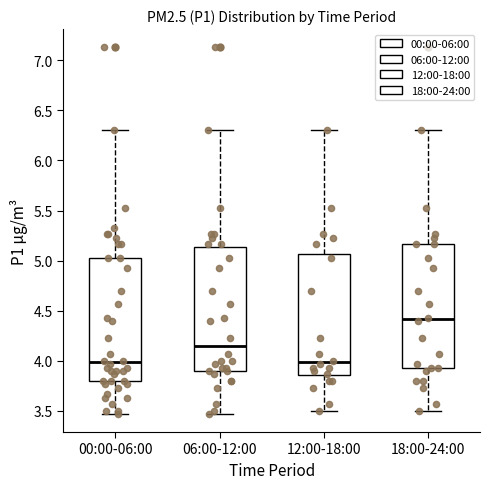

Where does the lower whisker of the box for 00:00-06:00 end on the y-axis? The values are not printed on the chart, so give them approximately, as read against the axis.

3.45